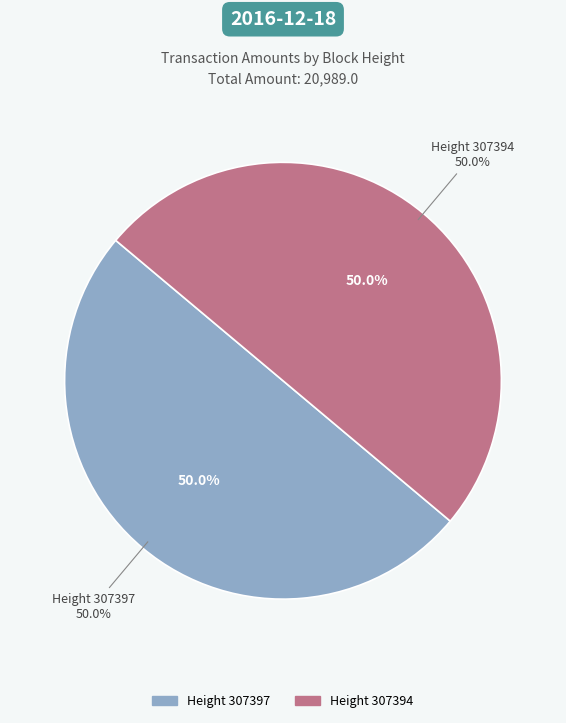

How many slices are in this pie chart?

2